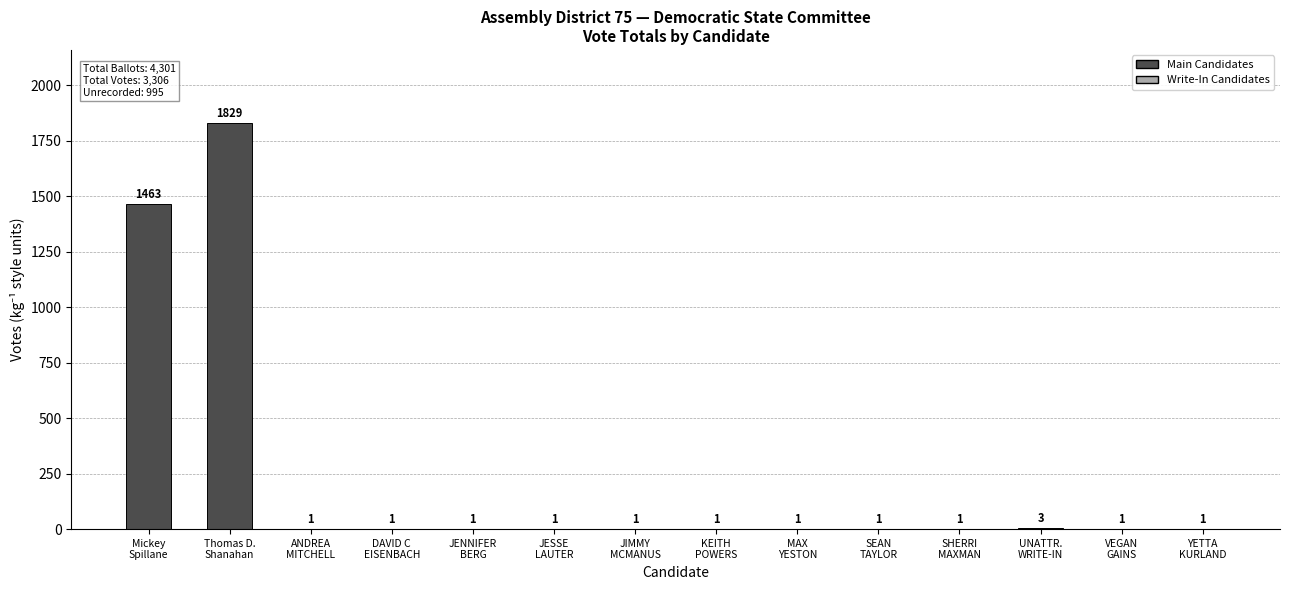

True or false: the data shows 1 at MAX
YESTON.

True